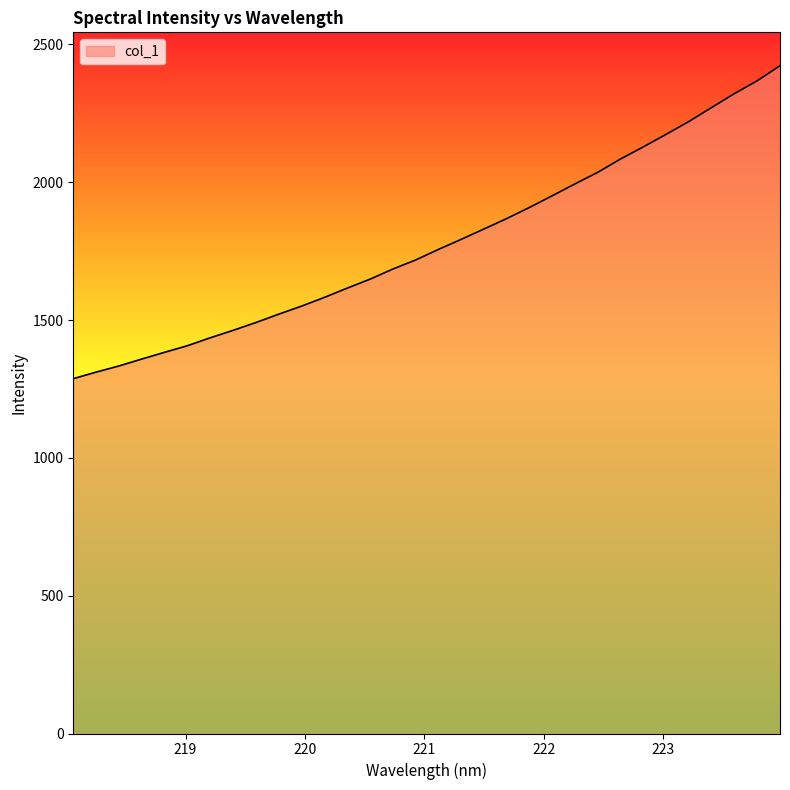

How many lines are shown in the chart?

1